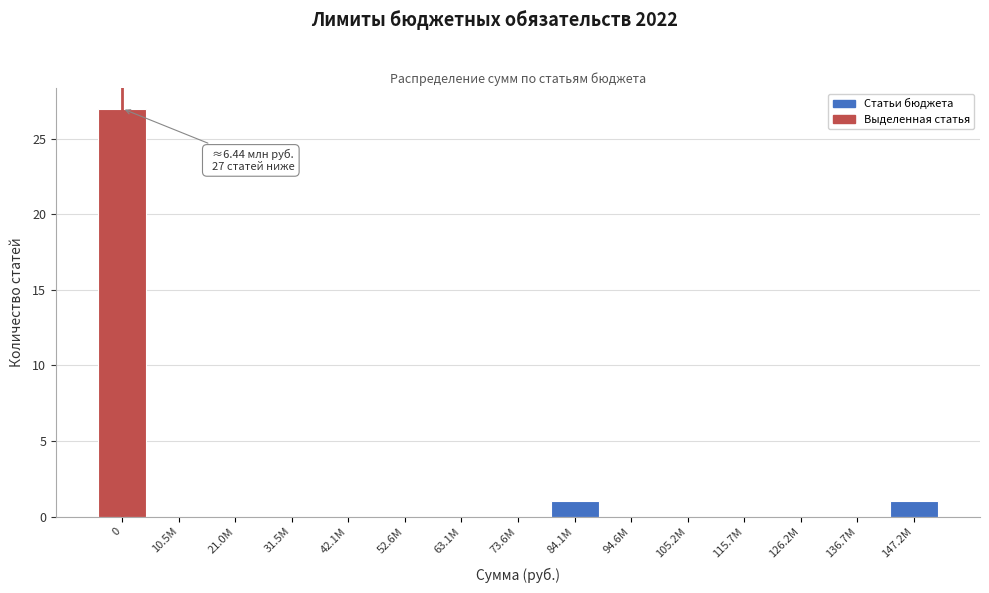

Reading right to left, extract all data points from this chart.

147.2M=1	136.7M=0	126.2M=0	115.7M=0	105.2M=0	94.6M=0	84.1M=1	73.6M=0	63.1M=0	52.6M=0	42.1M=0	31.5M=0	21.0M=0	10.5M=0	0=27